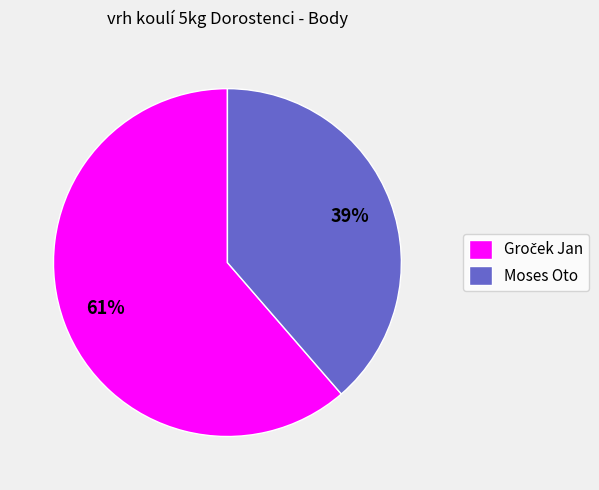

To the nearest percent, what portion does Moses Oto represent?

39%